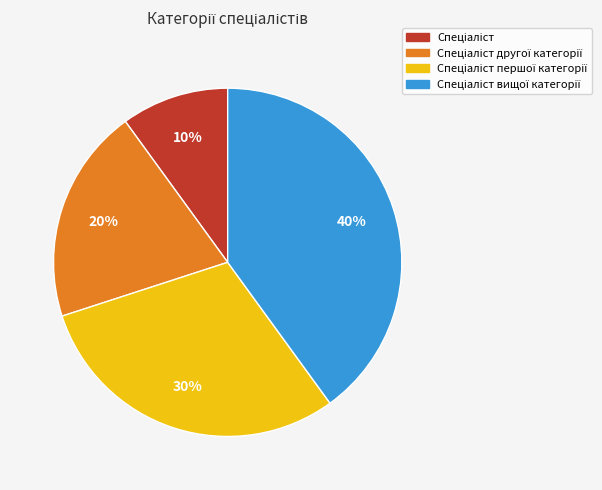

How many segments does this pie chart have?

4